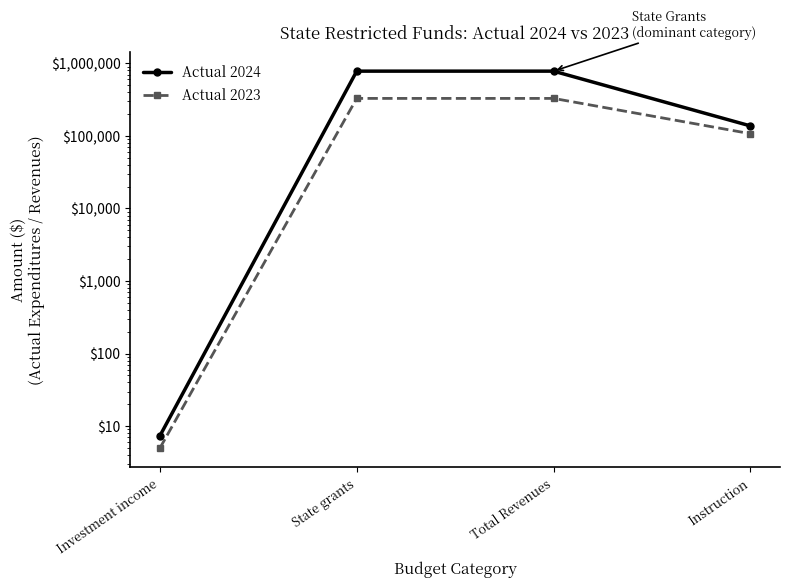

What is the label of the 2nd point from the right?

Total Revenues